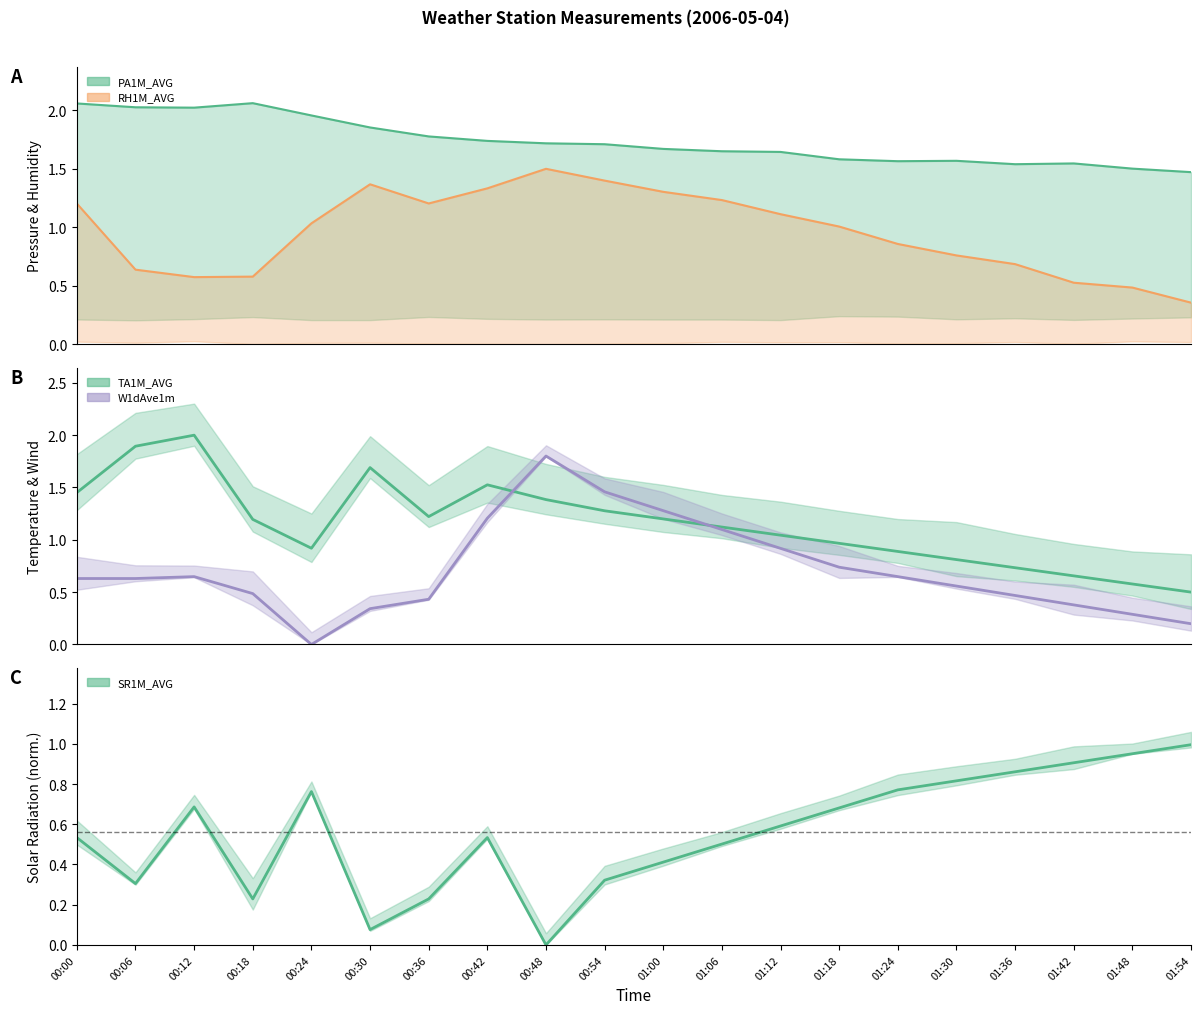

True or false: PA1M_AVG and SR1M_AVG cross at least once.

False